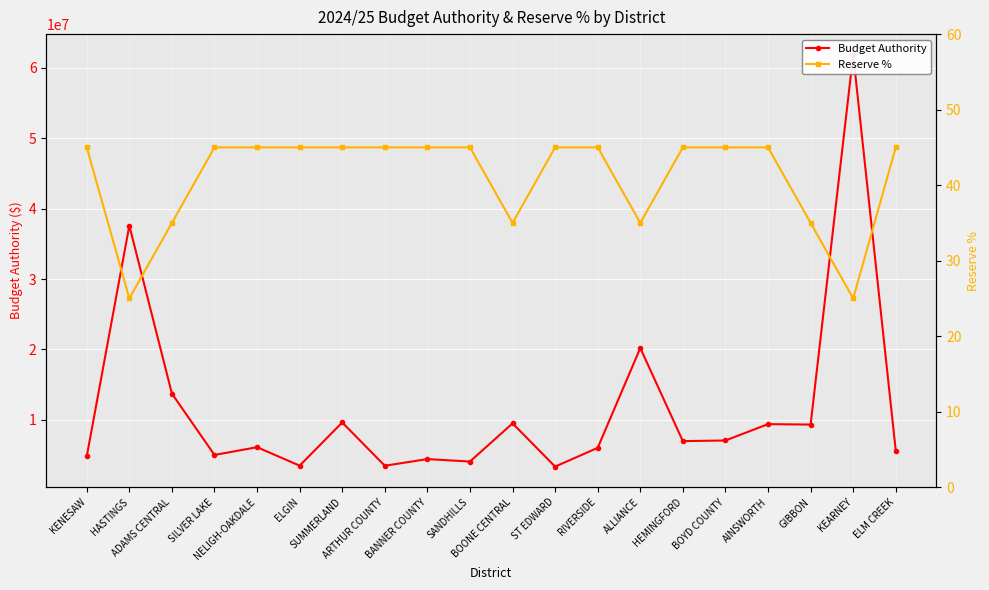

What is the approximate value of Reserve % at AINSWORTH?

45